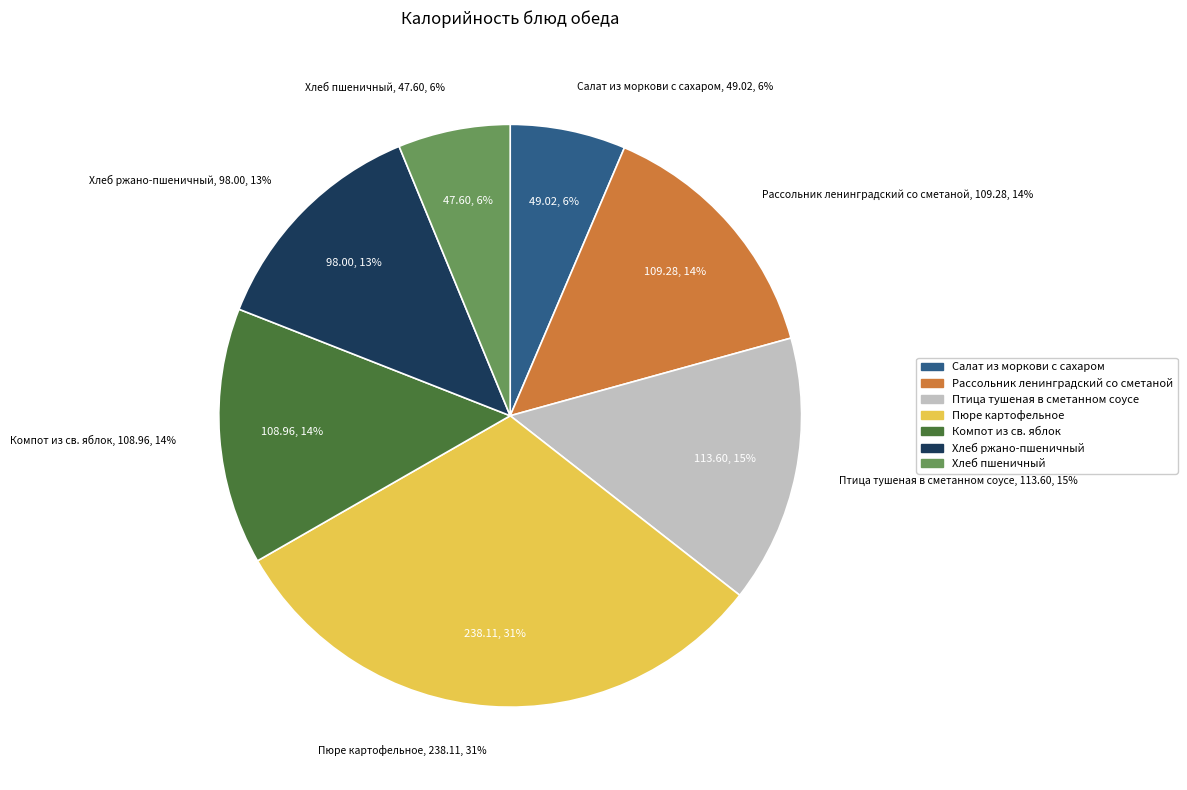

How many segments does this pie chart have?

7